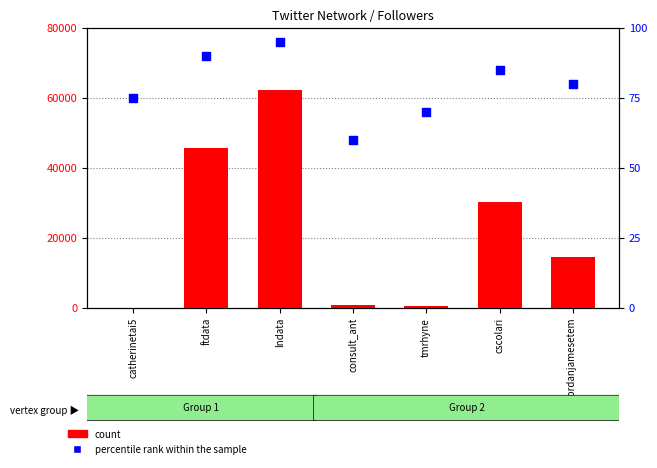

Which series contains the lowest Y value?

count